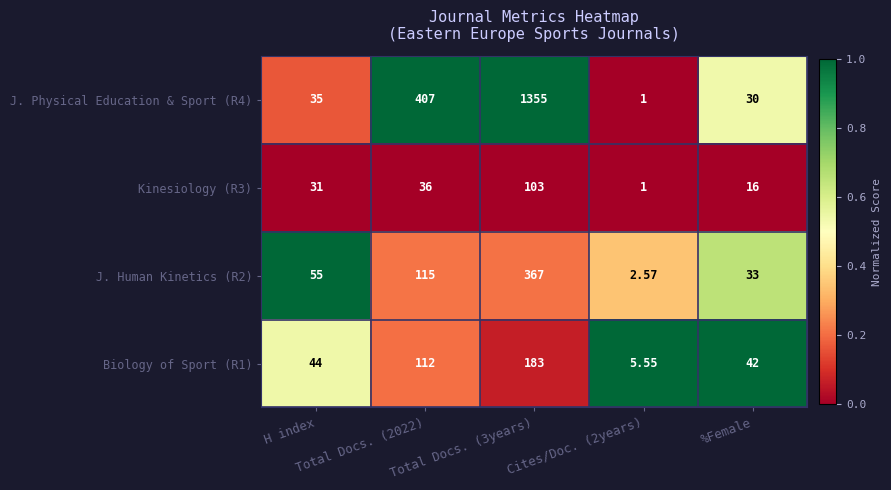

Which series has the largest total across all categories?

J. Physical Education & Sport (R4)